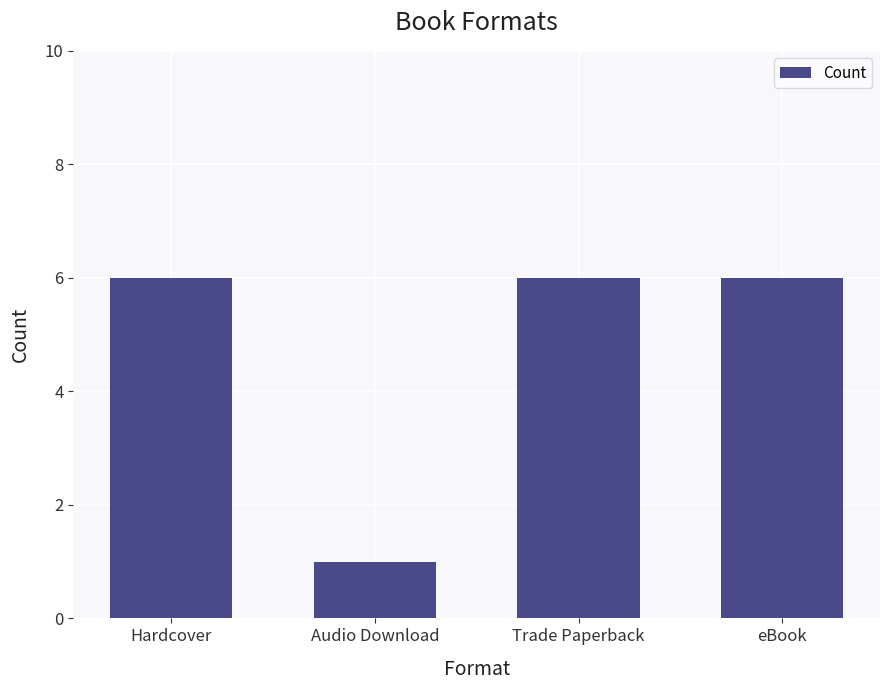

What is the label of the 4th bar from the left?

eBook